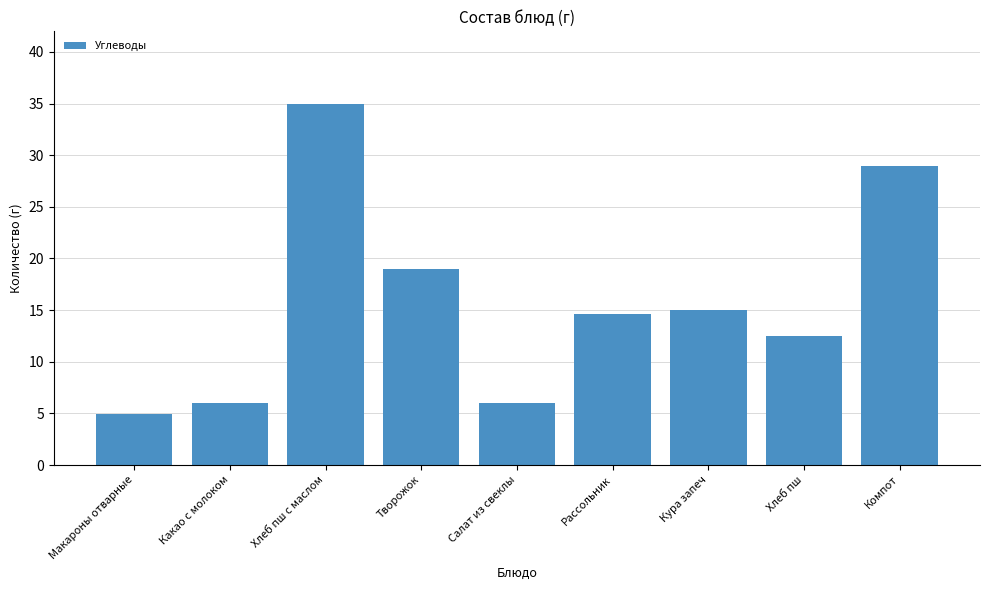

What position from the left is Салат из свеклы?

5